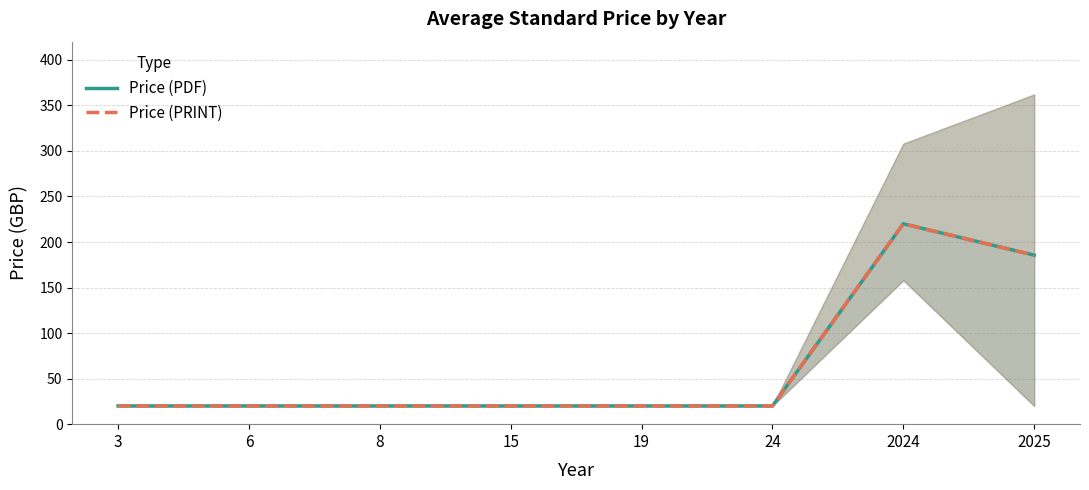

True or false: Price (PDF) and Price (PRINT) intersect in this chart.

False